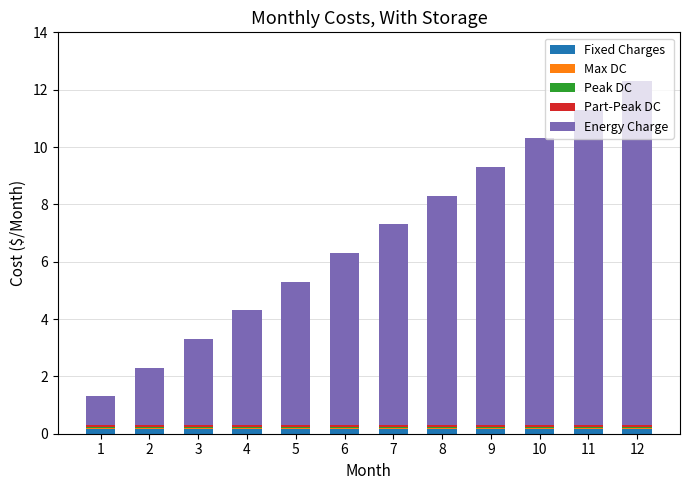

Is it true that Fixed Charges equals 0.1 at 5?

True